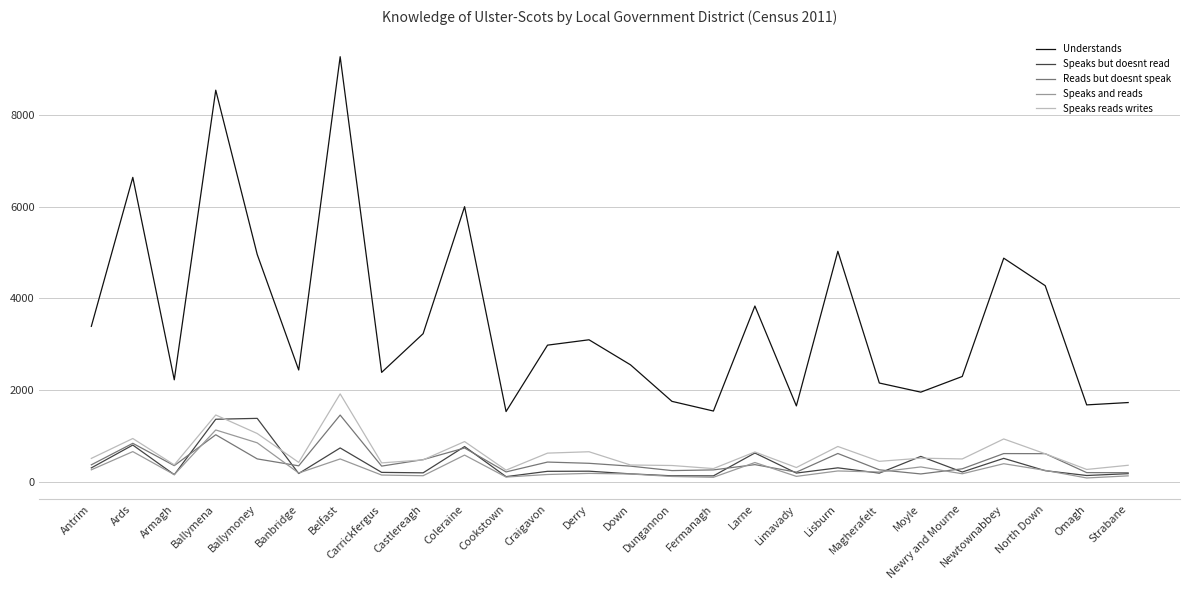

At which label does Speaks and reads reach its peak?

Ballymena